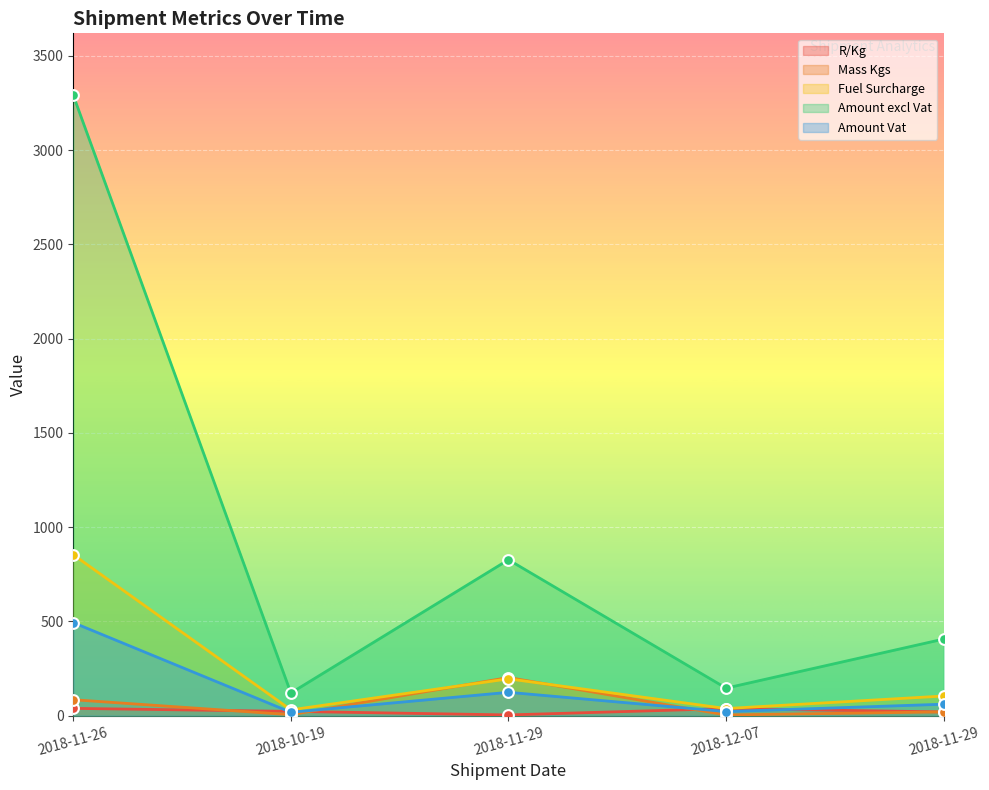

Which series has the widest spread of Y values?

Amount excl Vat